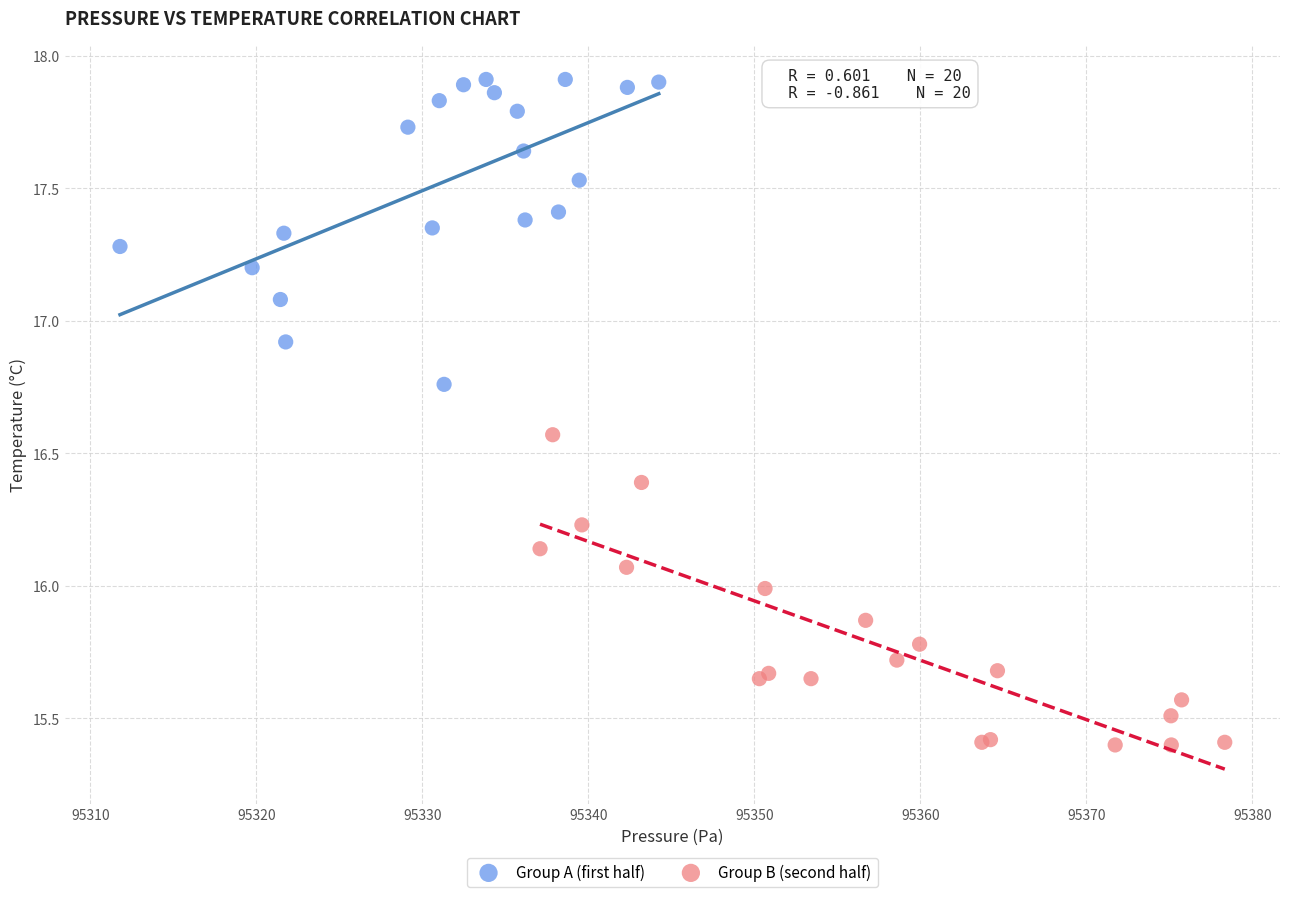

Which series contains the highest Y value?

Group A (first half)